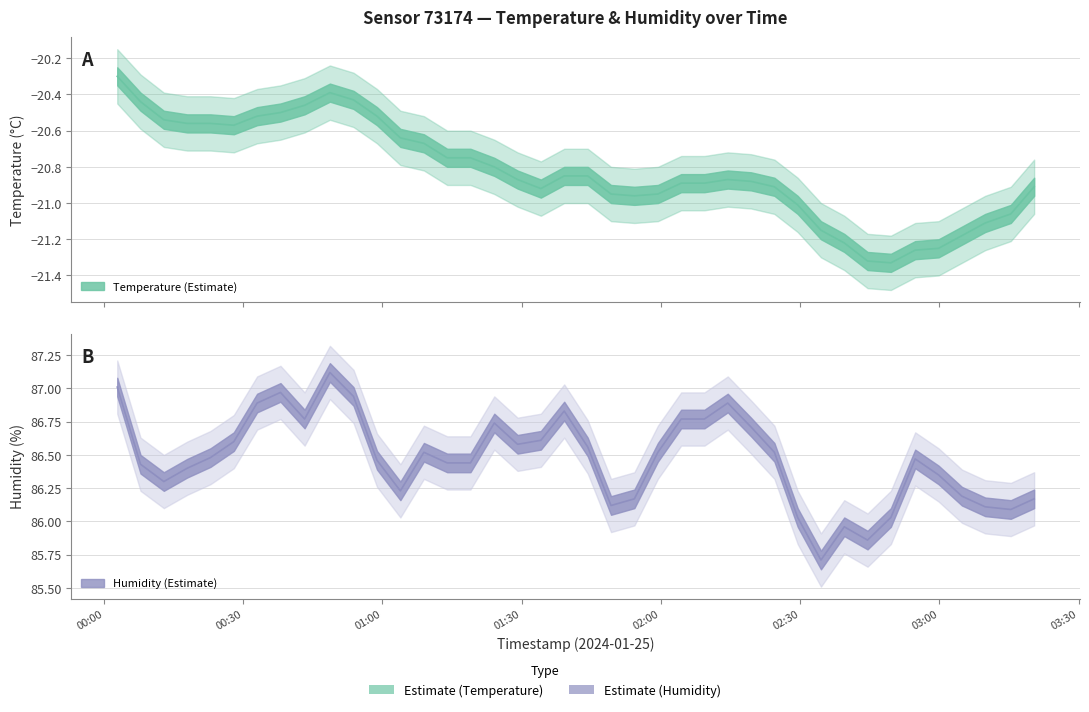

What is the value of the humidity point at the 34th from the left?

86.0